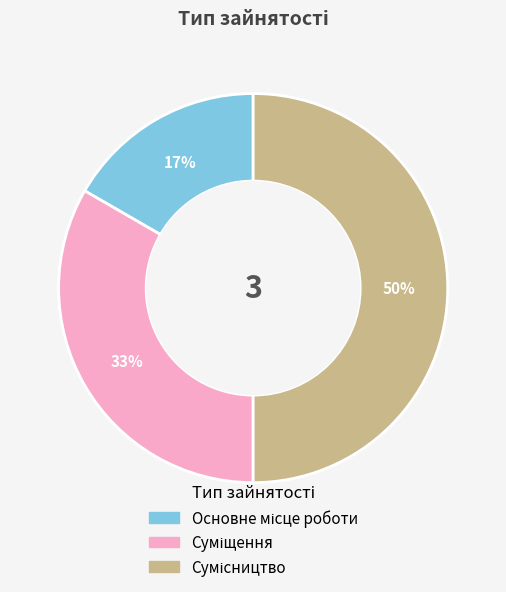

To the nearest percent, what is the average slice percentage?

33%